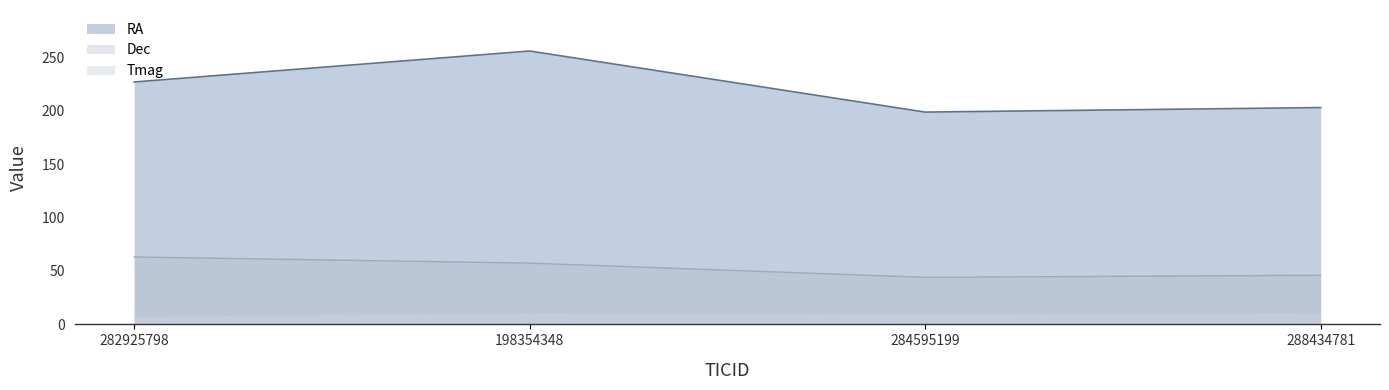

True or false: Dec and Tmag cross at least once.

False